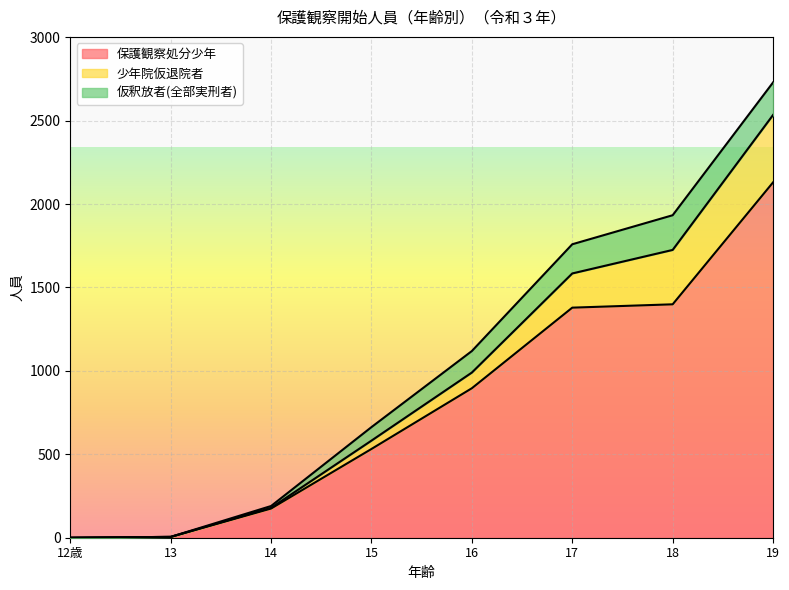

True or false: 少年院仮退院者 has more than 2 interior local peaks.

False